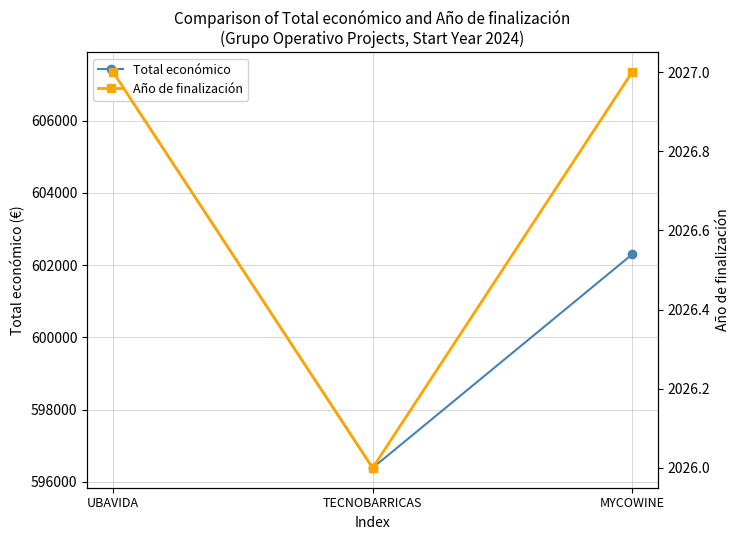

How many categories are shown in the chart?

3